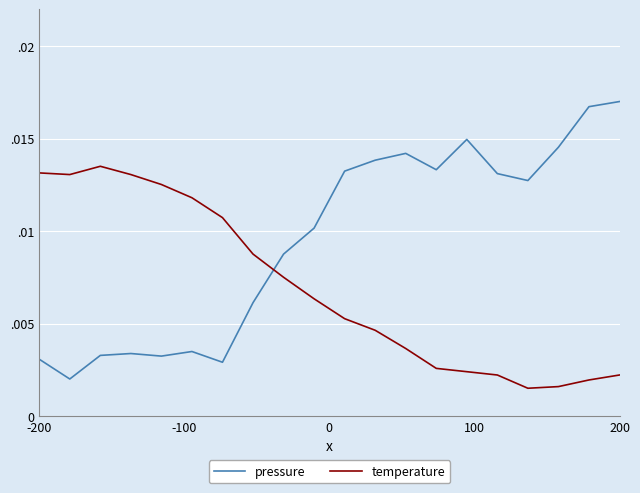

What are all the series names shown in the legend?

pressure, temperature